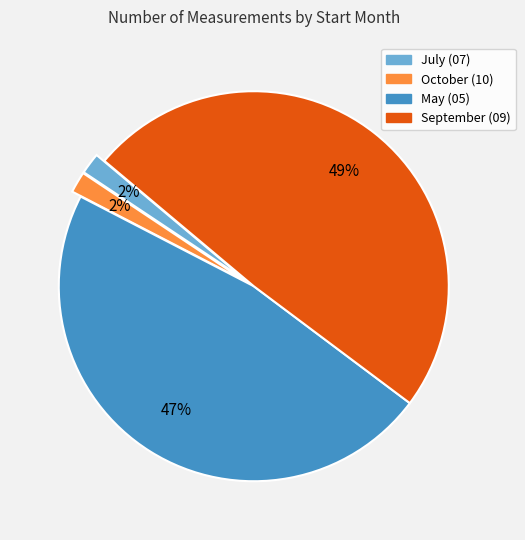

Is there a majority slice in this chart?

No